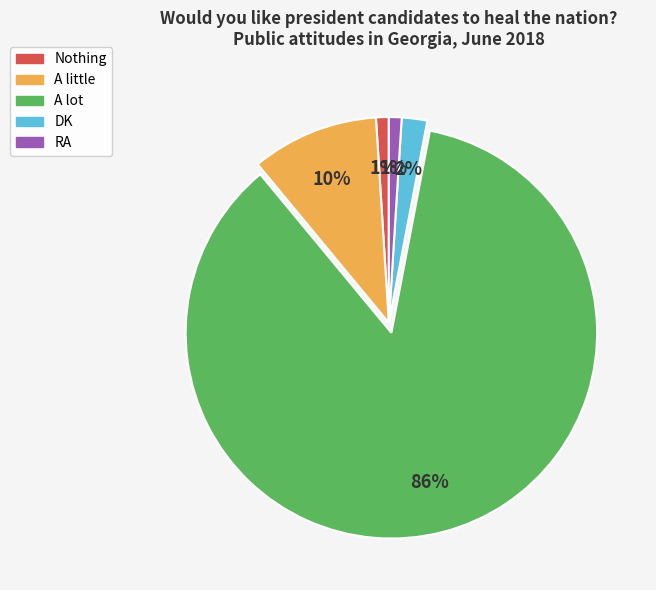

To the nearest percent, what portion does RA represent?

1%